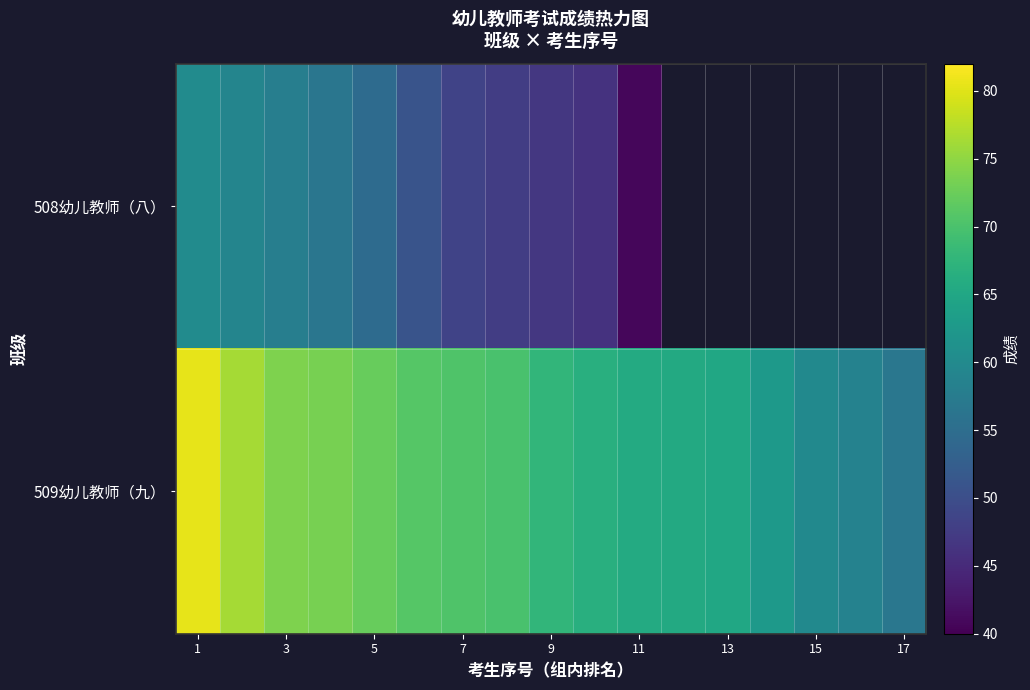

At which category is the sum across all series the highest?

1